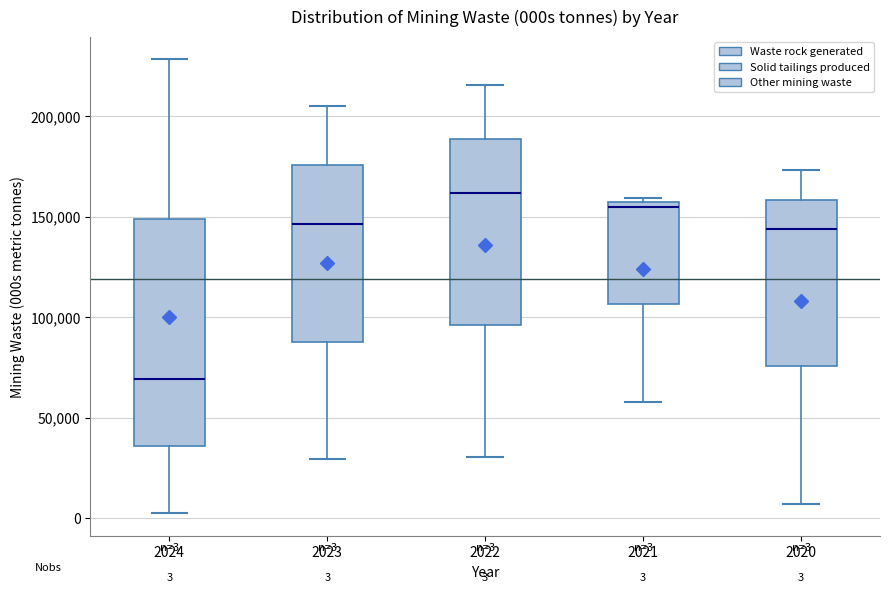

Which box's median line is the lowest?

2024